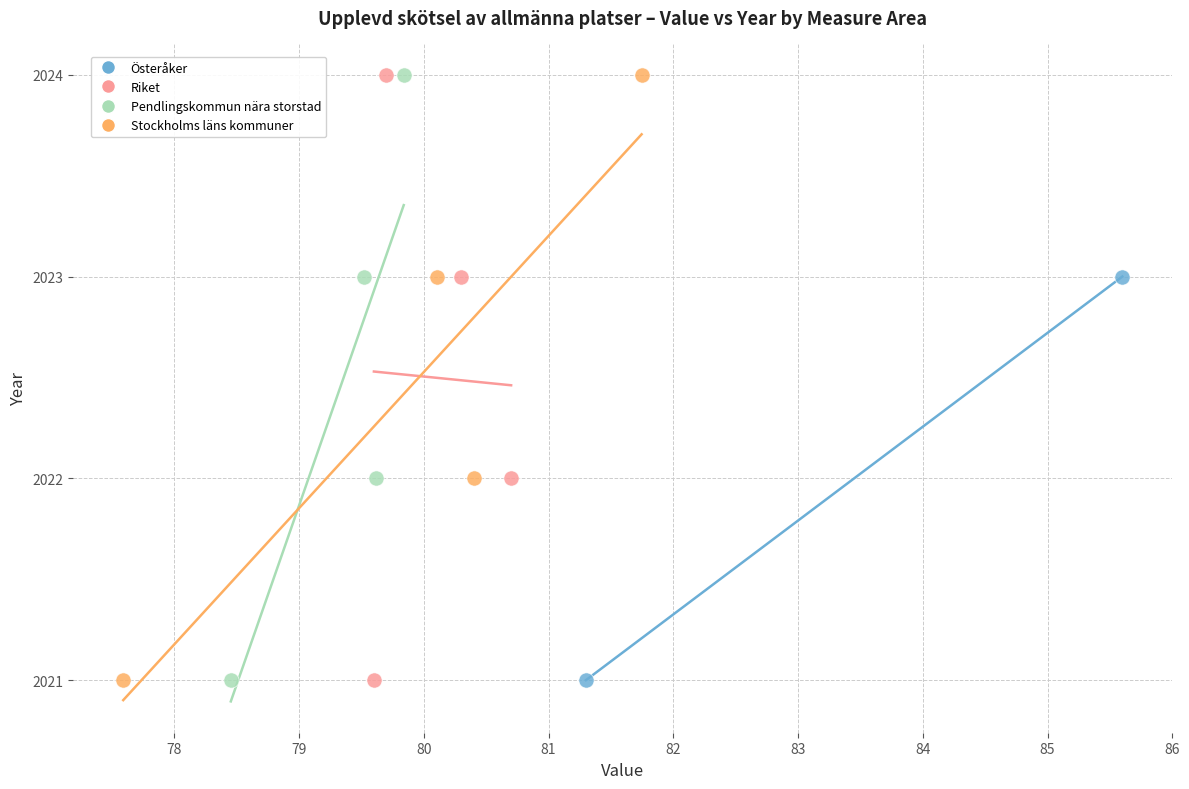

What are all the series names shown in the legend?

Österåker, Riket, Pendlingskommun nära storstad, Stockholms läns kommuner